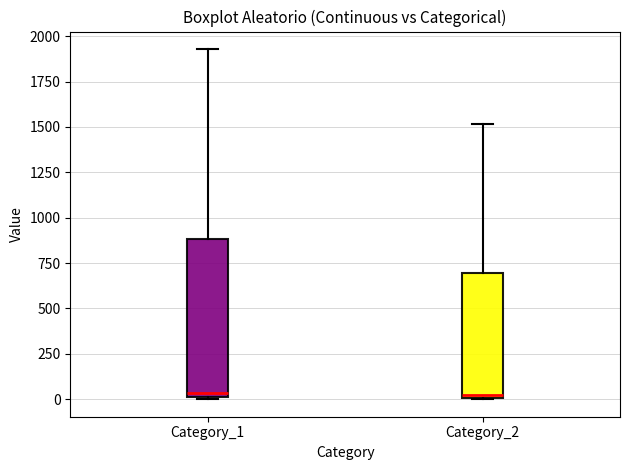

Where is the lower edge of the box for Category_2 on the y-axis? The values are not printed on the chart, so give them approximately, as read against the axis.

0